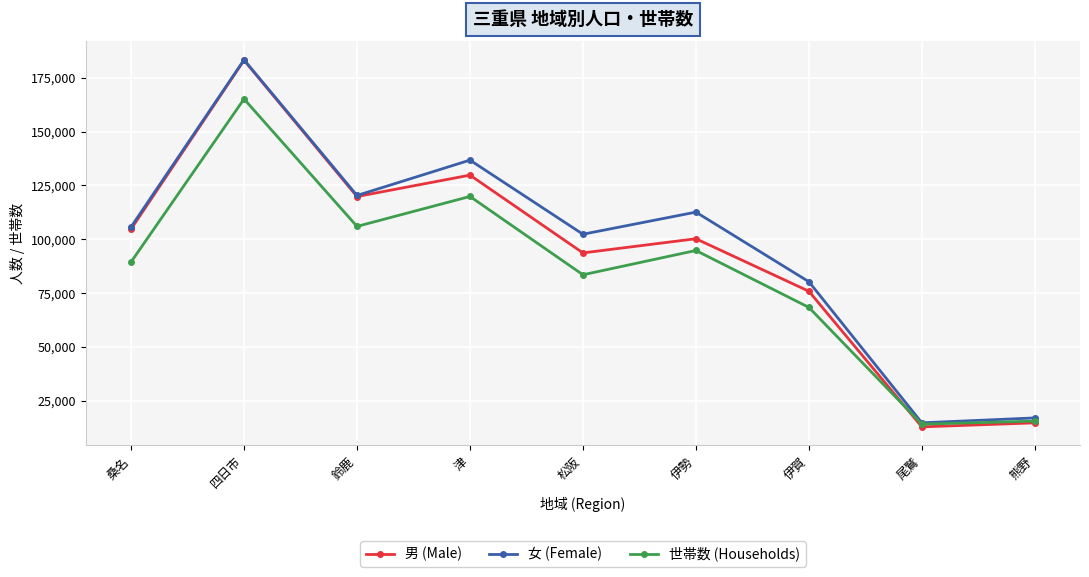

What is the difference between the second highest and minimum values in the 女 (Female) series?

122077